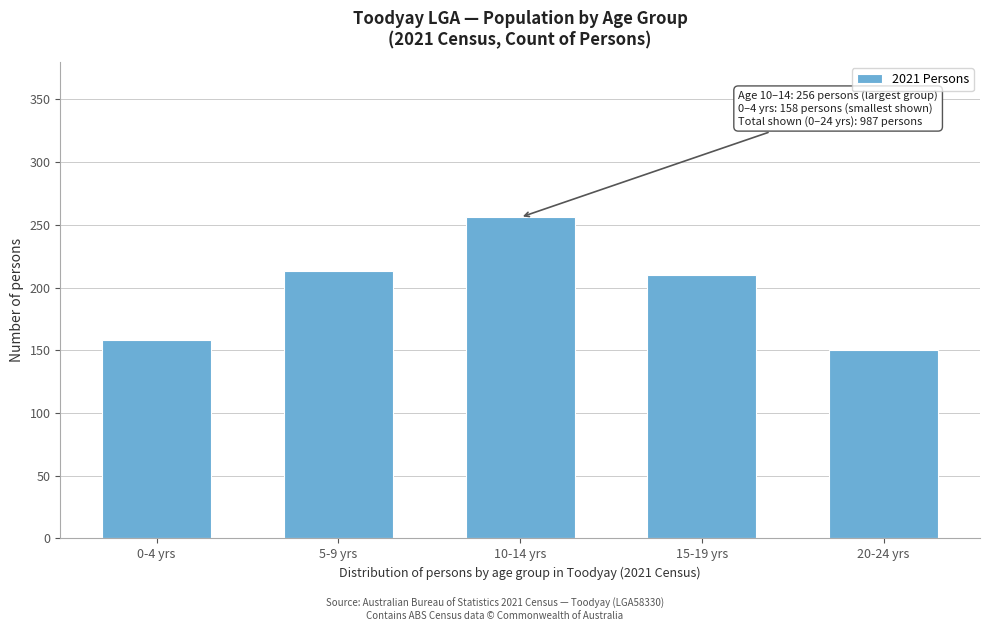

Reading left to right, list all the values displayed in this chart.

158	213	256	210	150